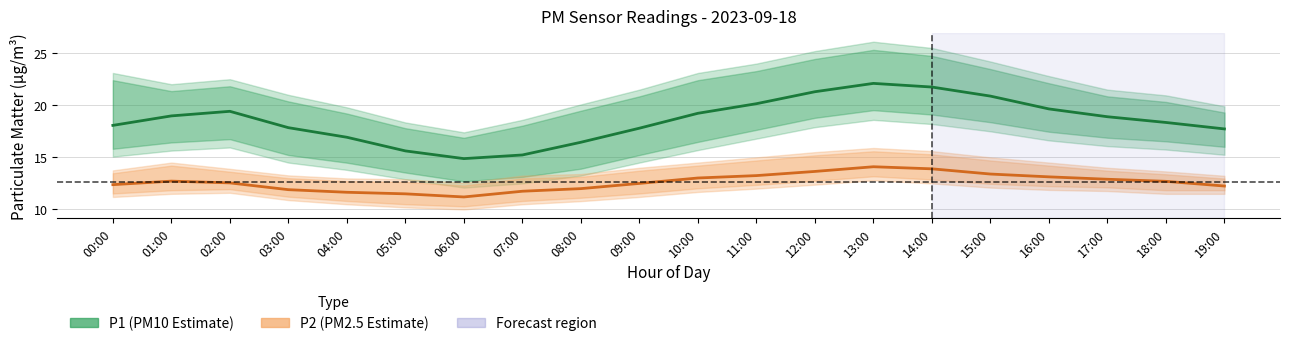

The P2 (PM2.5 Estimate) series shows 13.0 at 10:00. True or false?

True